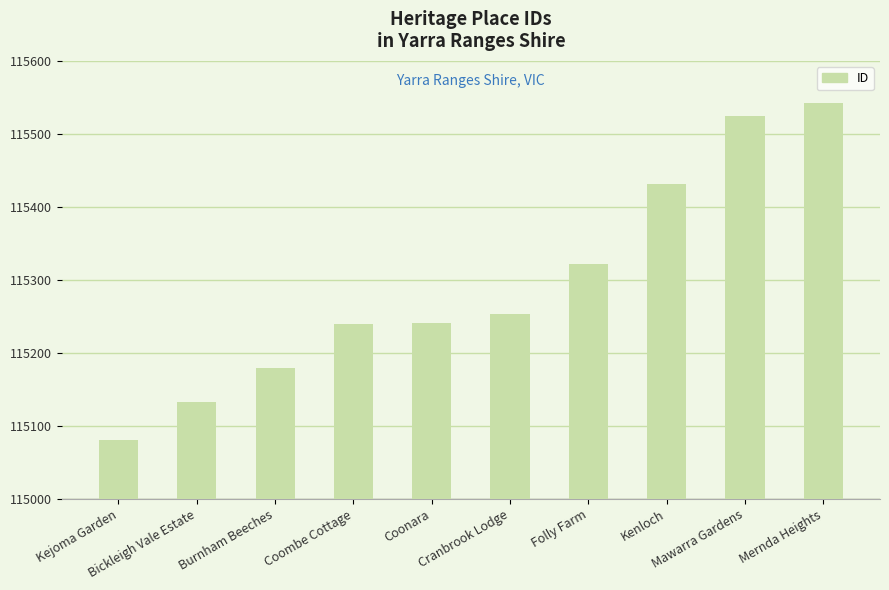

Count the values in the range 115180 to 115431.

6